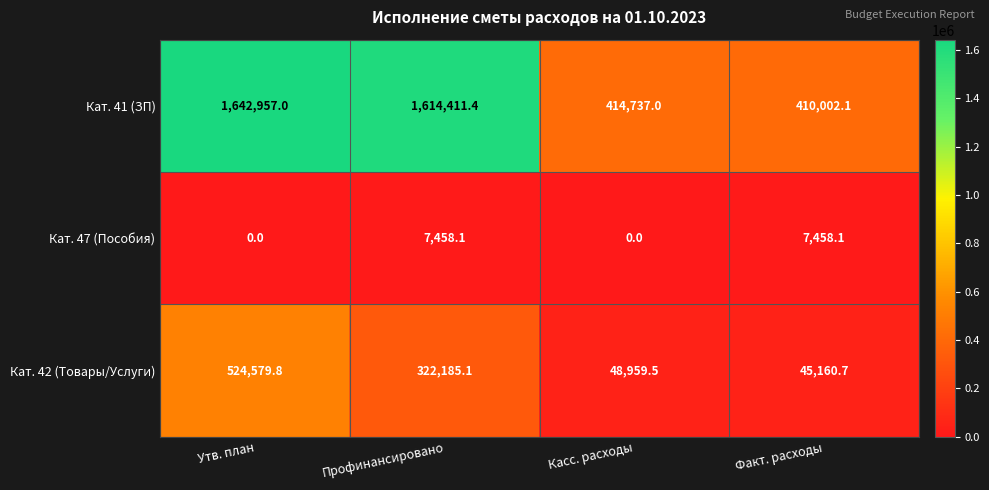

Count the number of categories in the chart.

4